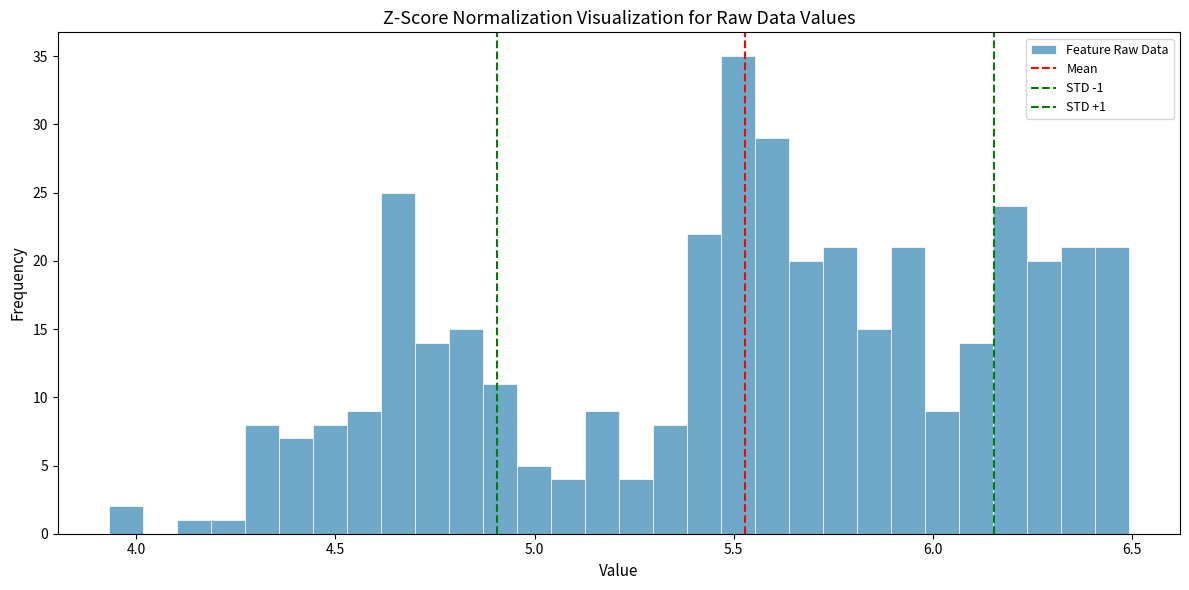

Read against the x-axis, roughly where is the centre of the tallest bar?

5.50